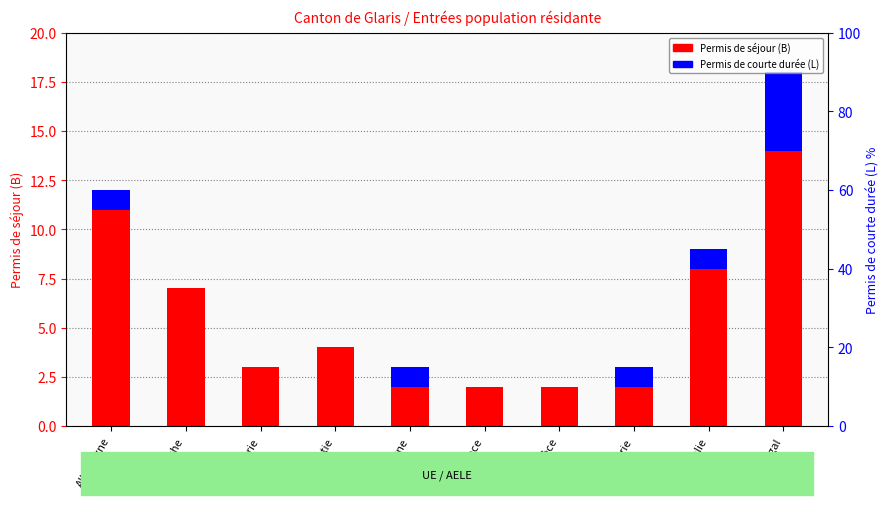

What is the sum of all Permis de séjour (B) values?

55